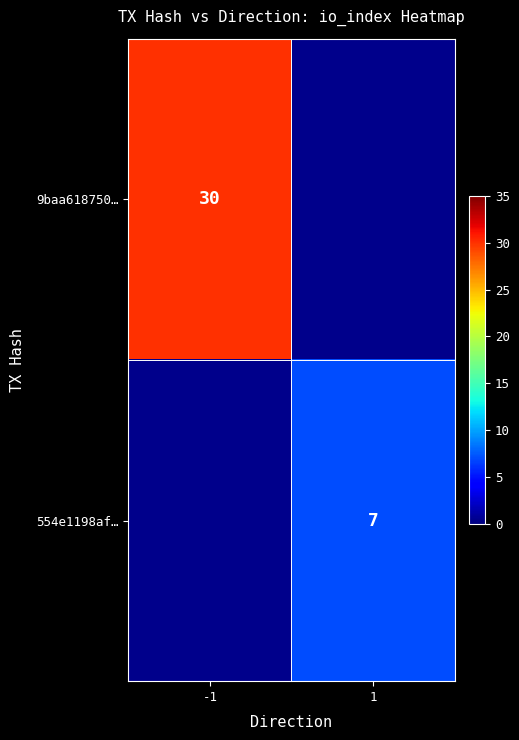

The value of 9baa618750… at -1 is 52. True or false?

False